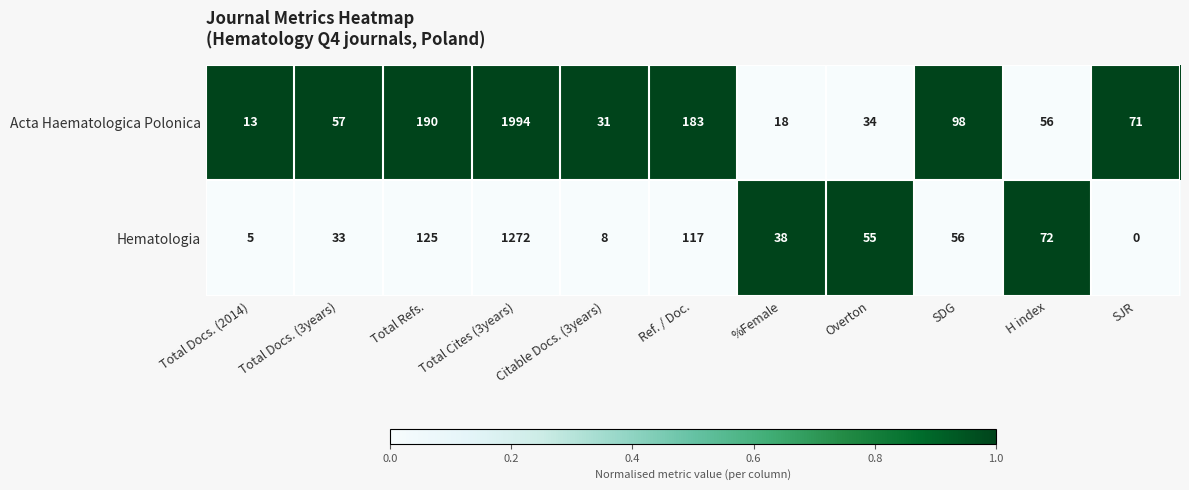

The value of Acta Haematologica Polonica at Citable Docs. (3years) is 31. True or false?

True